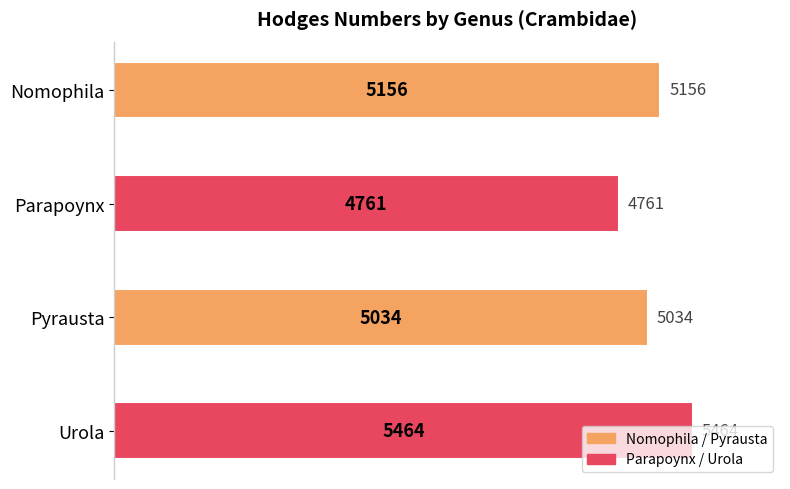

How many bars are there in total?

4